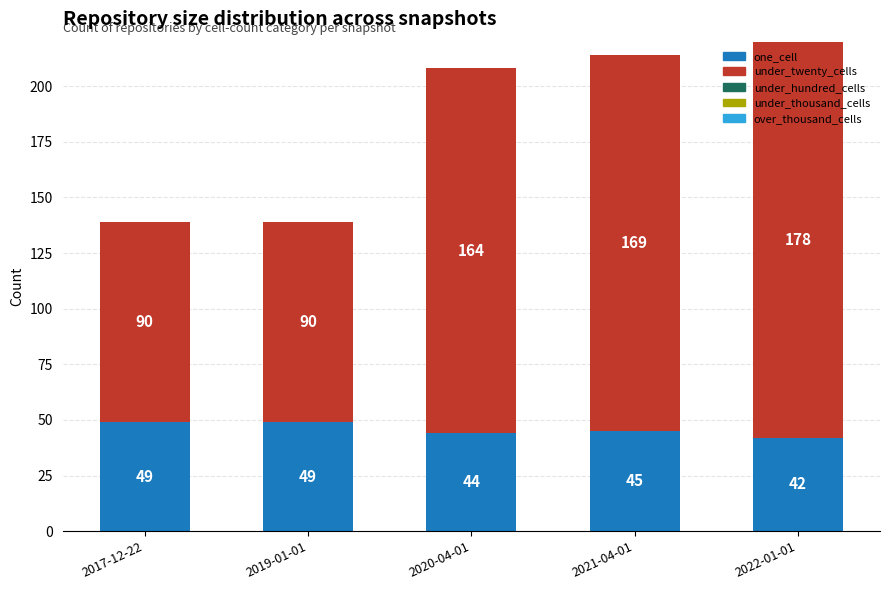

Which category has the lowest value in the one_cell series?

2022-01-01